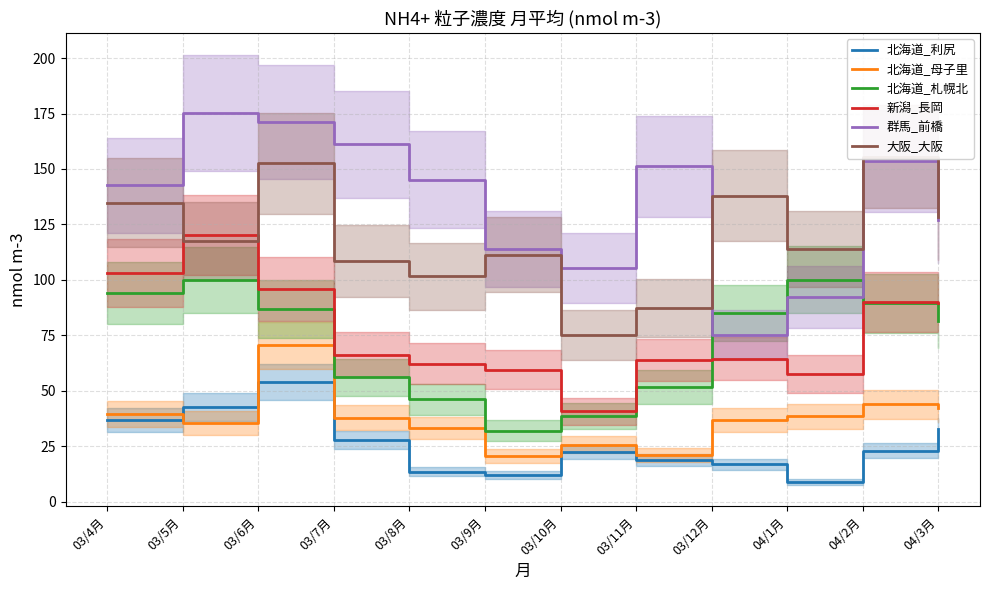

What are all the series names shown in the legend?

北海道_利尻, 北海道_母子里, 北海道_札幌北, 新潟_長岡, 群馬_前橋, 大阪_大阪